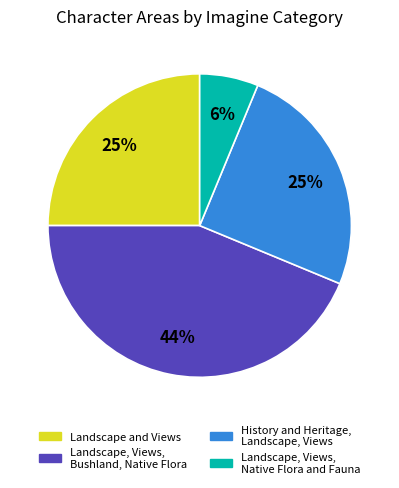

What percentage is the Landscape, Views, Bushland, Native Flora slice, to the nearest percent?

44%